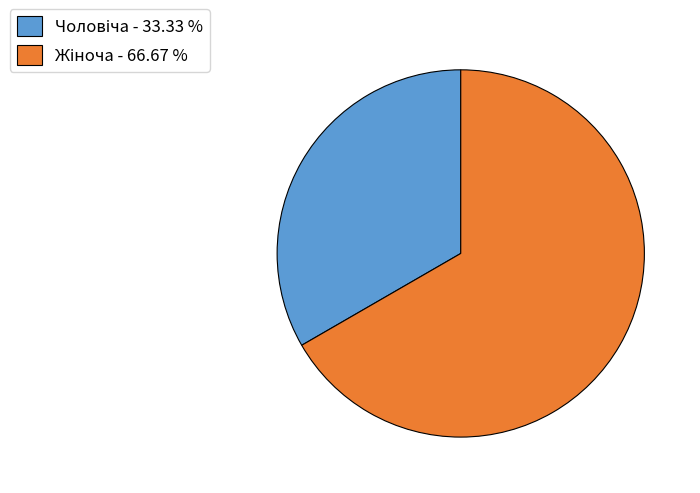

Is there a majority slice in this chart?

Yes